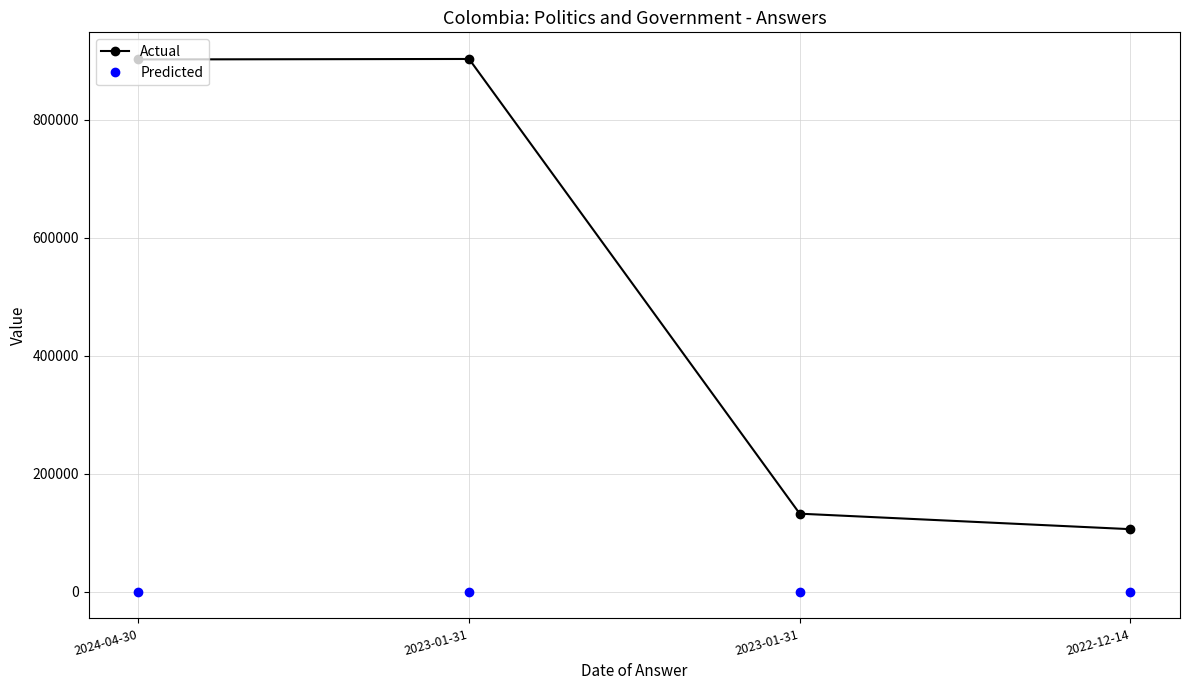

The value of Actual at 2022-12-14 is 141137. True or false?

False